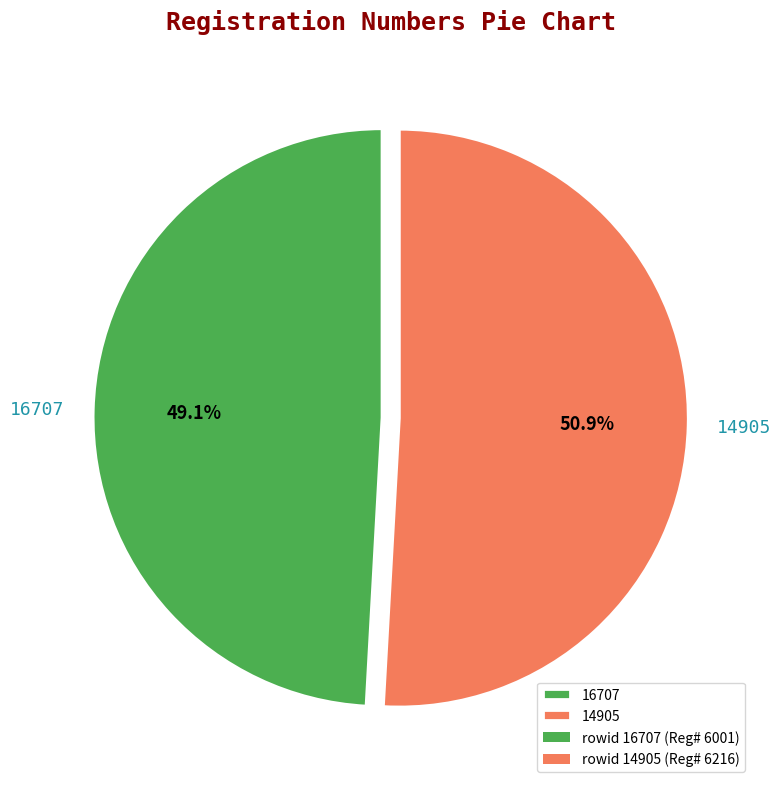

Is there any slice that represents more than half of the pie?

Yes